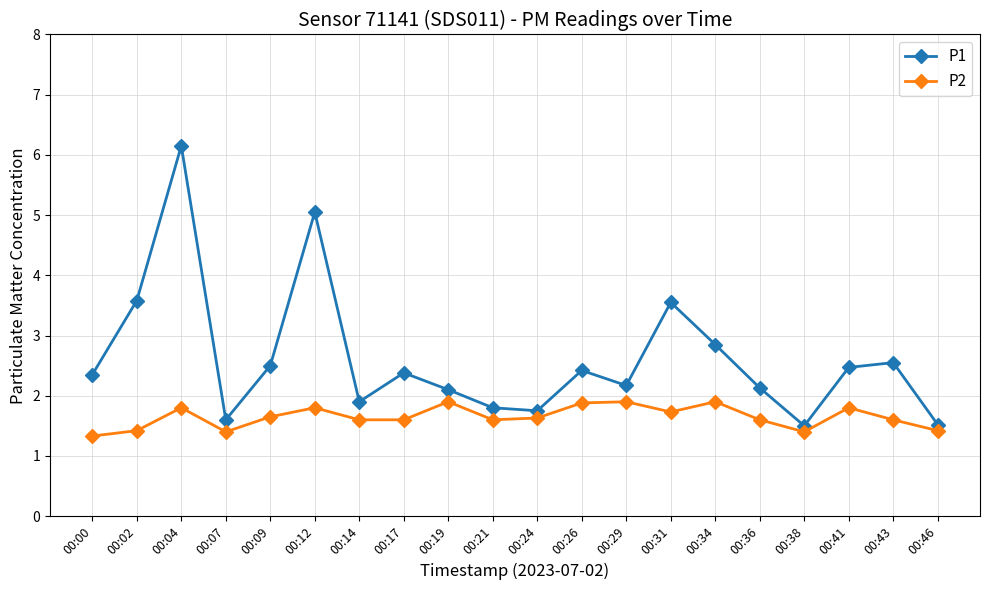

At which label does P1 reach its peak?

00:04